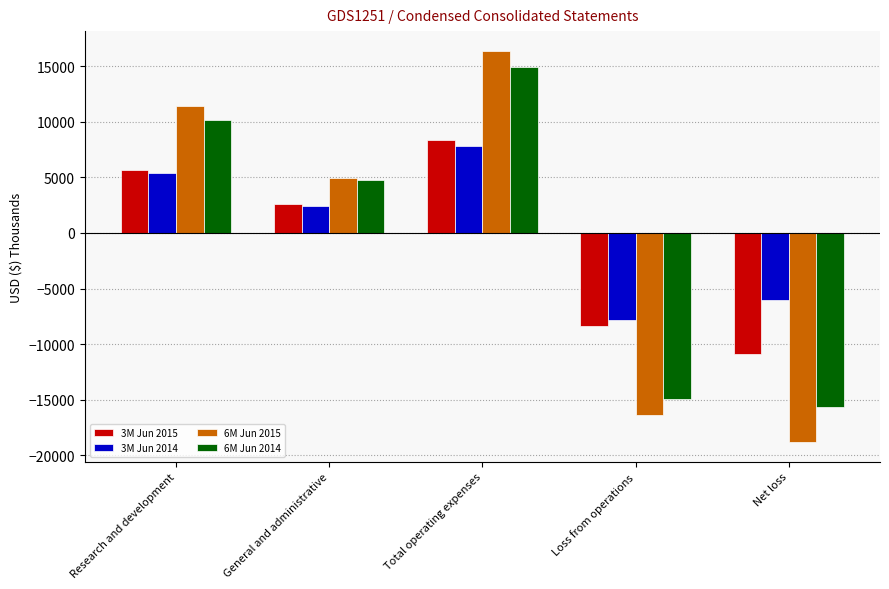

How many 3M Jun 2015 values are between -8337 and 5701?

3